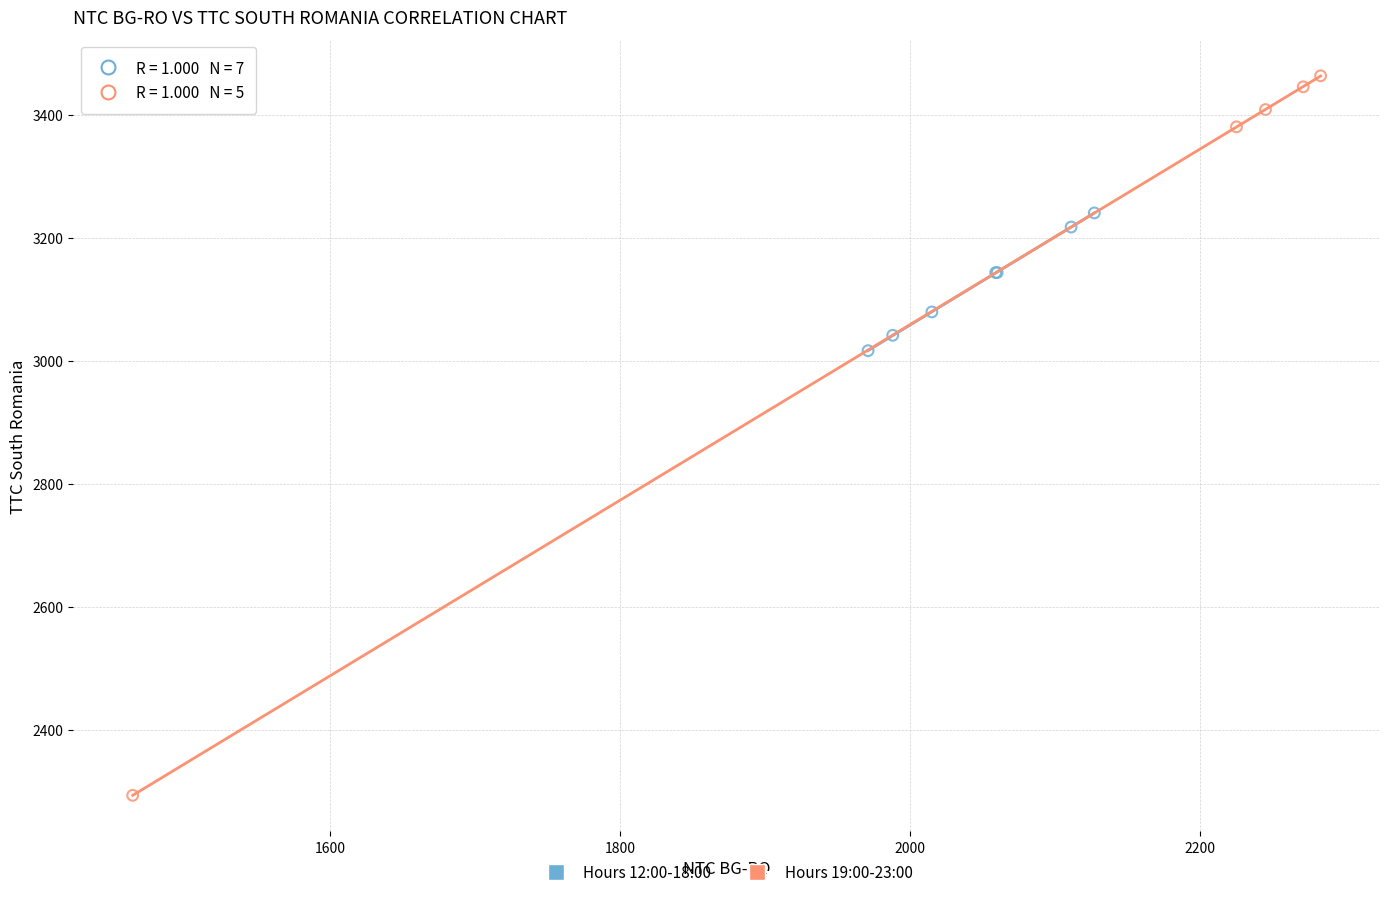

Which series has the largest Y range (max minus min)?

Hours 19:00-23:00